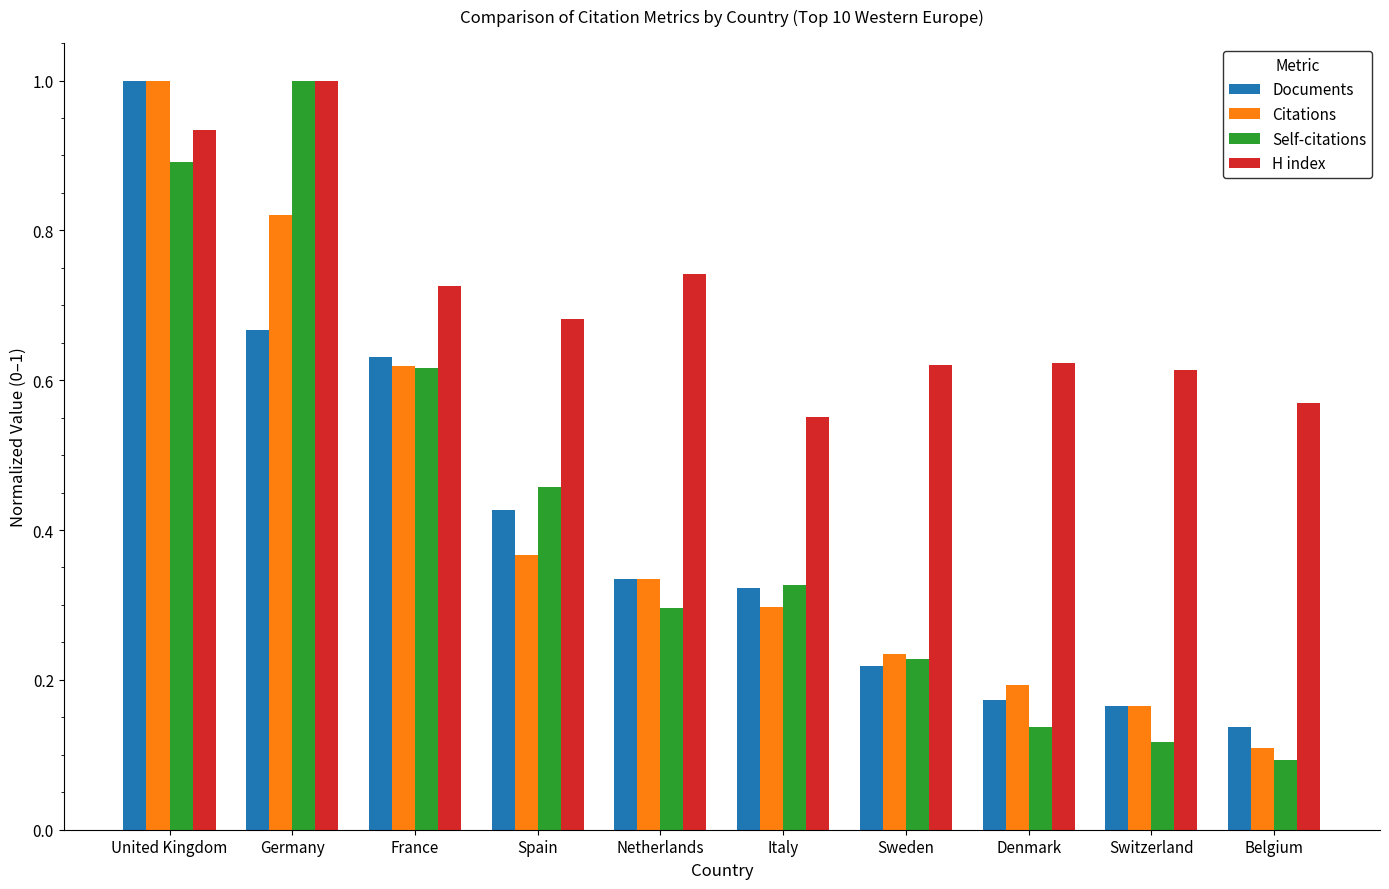

What is the sum of all Documents values?

4.1